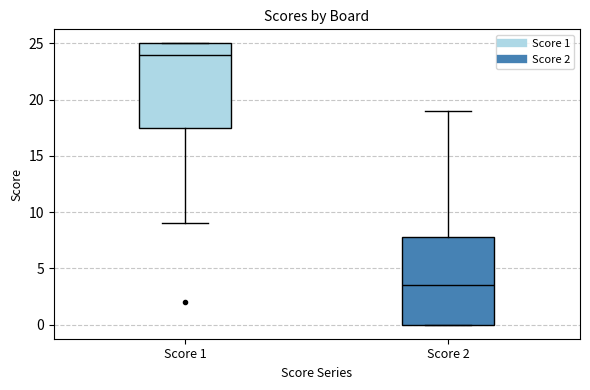

Reading left to right, read every box against the y-axis: the position of its median line, the range the box covers, and the ends of its whiskers. The values are not printed on the chart, so give them approximately, as read against the axis.

Score 1: median 24.0, box 17.5 to 25.0, whiskers 9.0 to 25.0
Score 2: median 3.5, box 0.0 to 8.0, whiskers 0.0 to 19.0